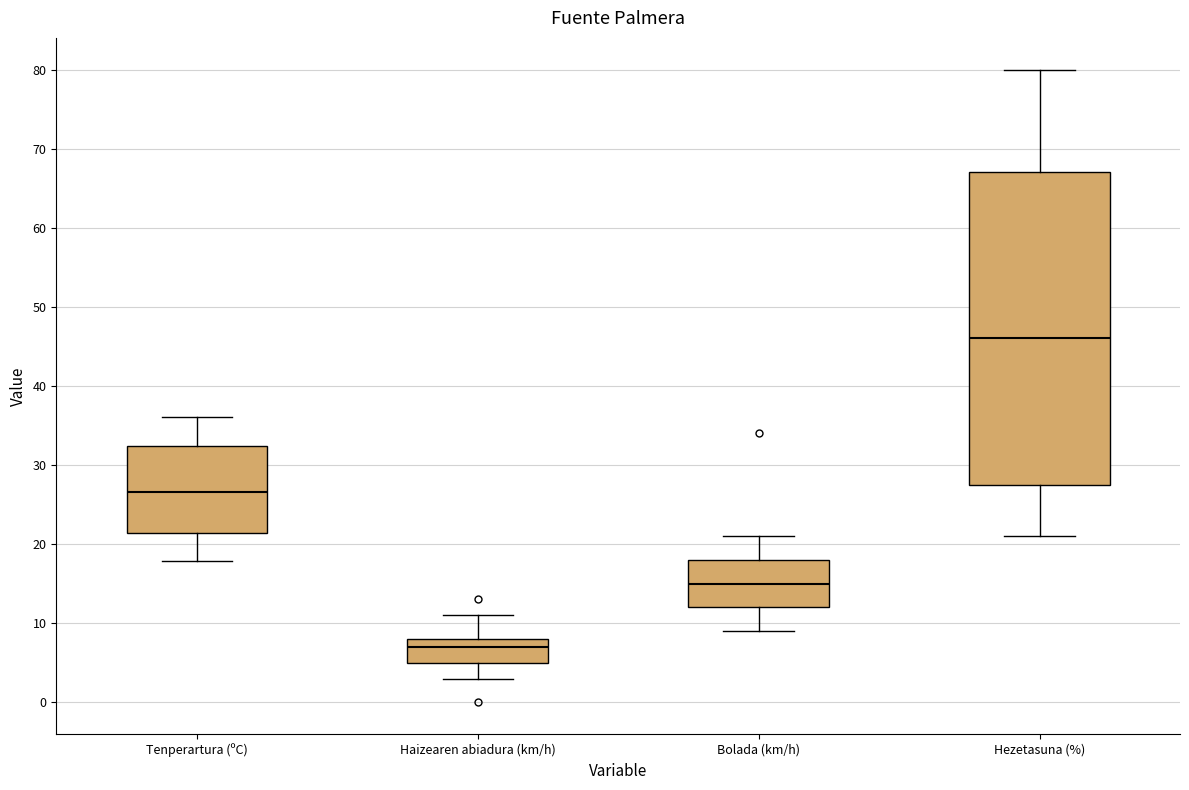

Where is the upper edge of the box for Tenperartura (ºC) on the y-axis? The values are not printed on the chart, so give them approximately, as read against the axis.

32